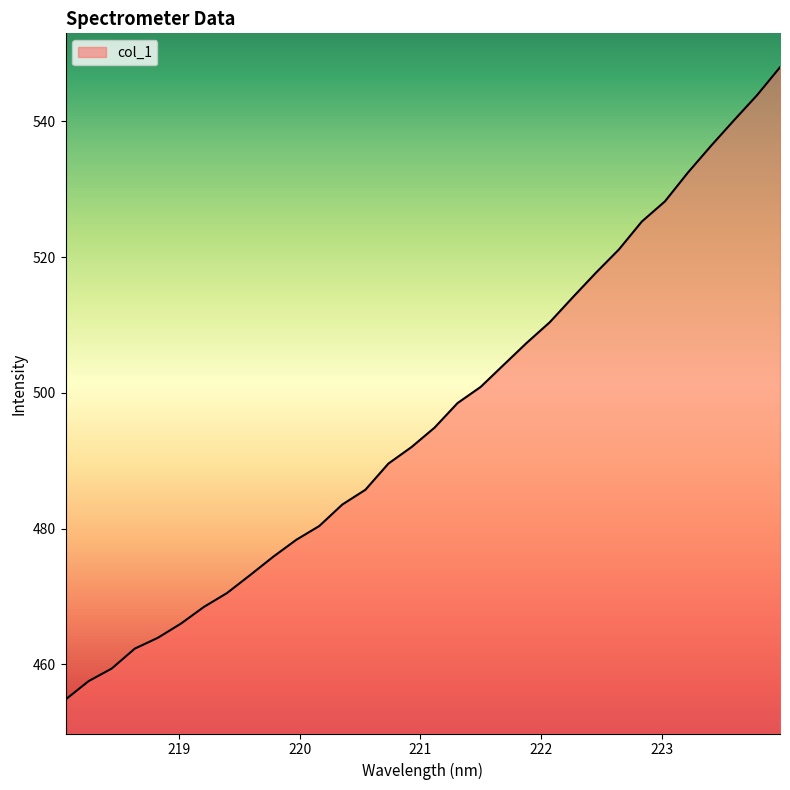

What is the maximum value shown in the chart?

548.0